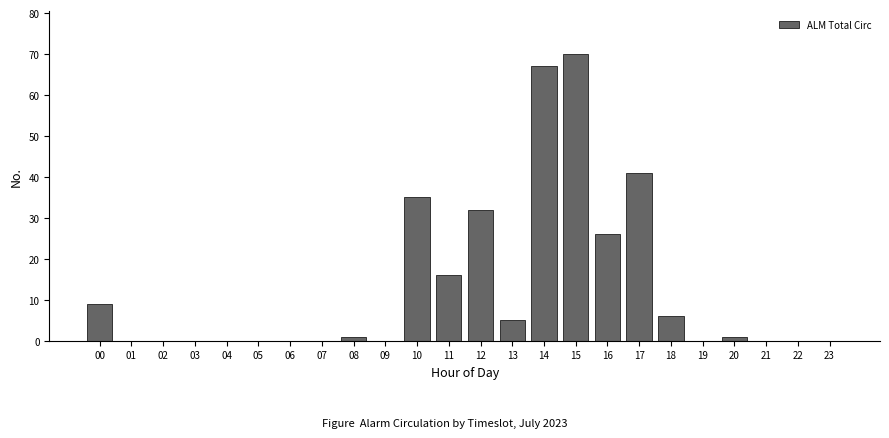

Reading left to right, list all the values displayed in this chart.

00=9	01=0	02=0	03=0	04=0	05=0	06=0	07=0	08=1	09=0	10=35	11=16	12=32	13=5	14=67	15=70	16=26	17=41	18=6	19=0	20=1	21=0	22=0	23=0